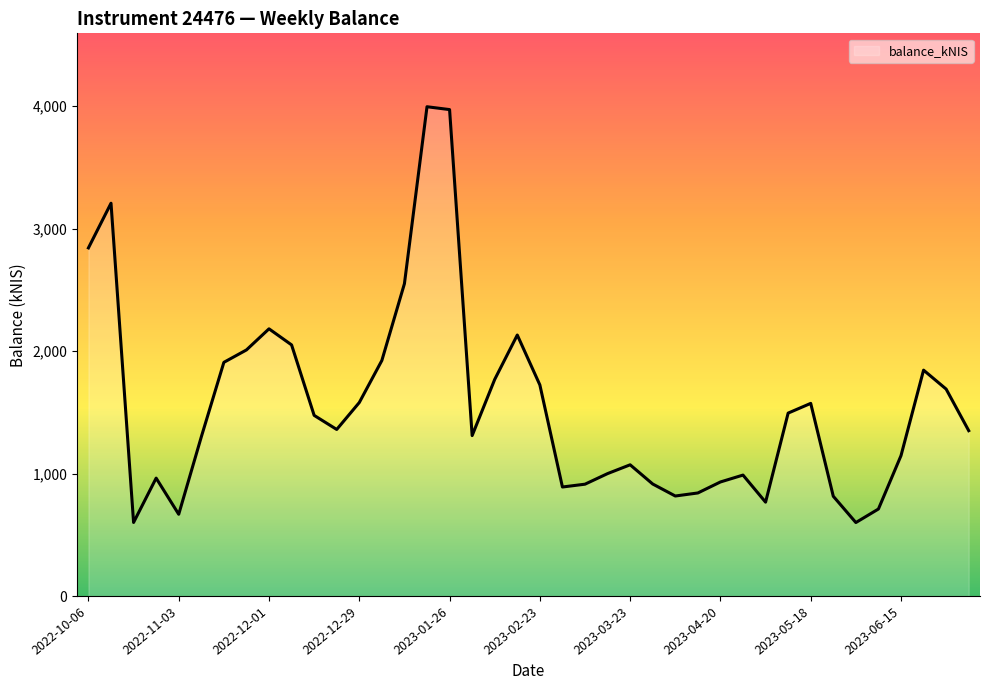

What is the difference between the maximum and minimum values?

3394.3